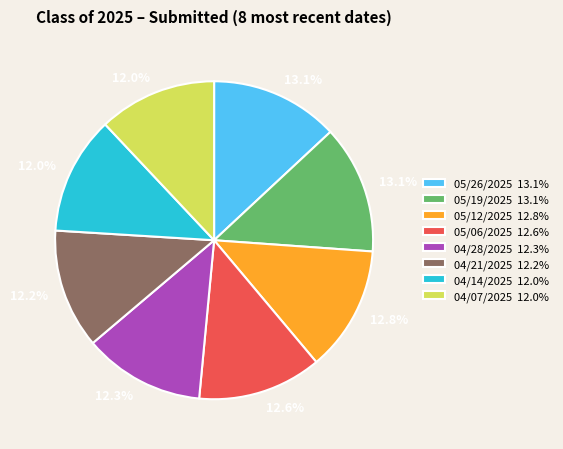

Is the sum of 04/07/2025 and 05/26/2025 greater than half?

No